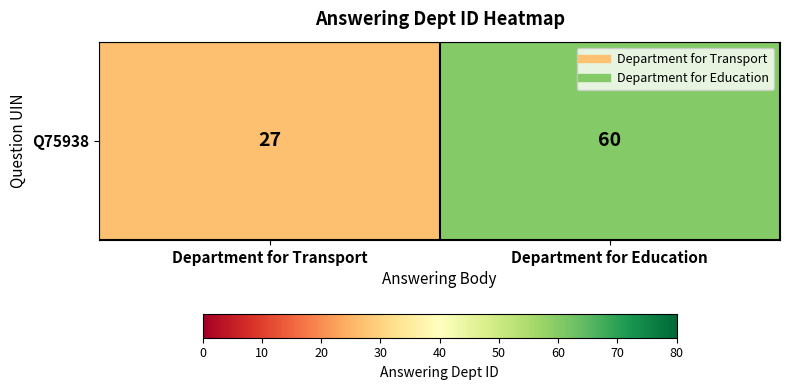

What is the greatest value displayed?

60